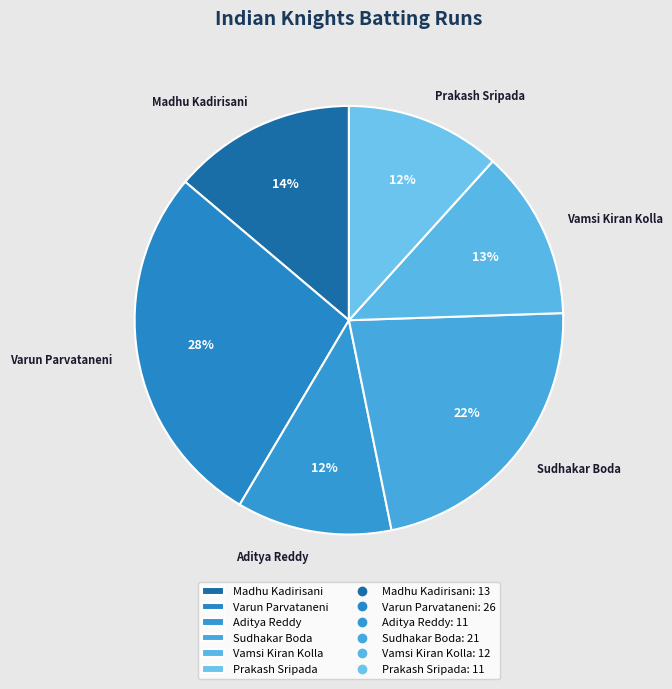

How many segments does this pie chart have?

6